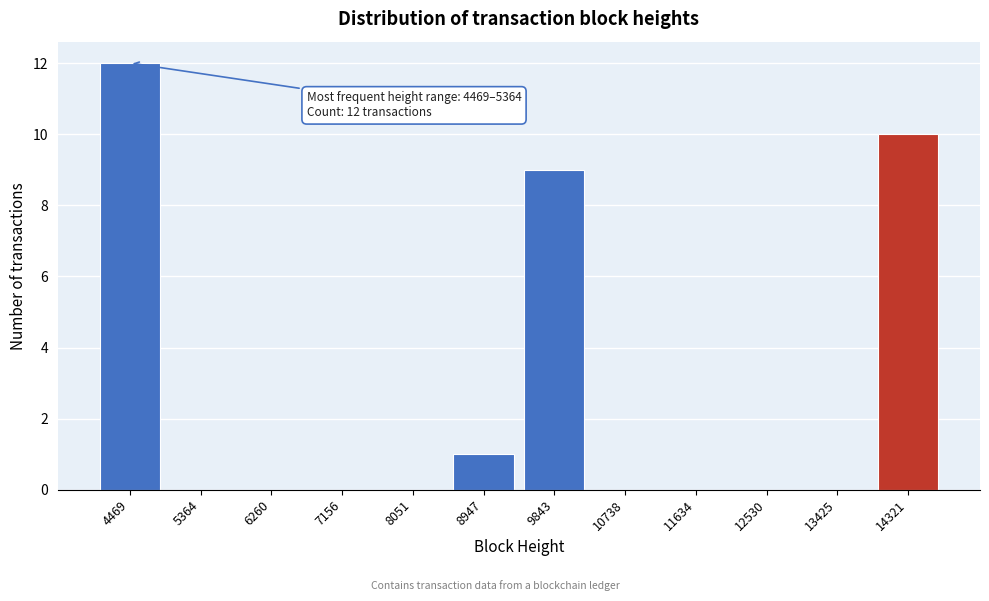

Reading right to left, list all the values displayed in this chart.

14321=10	13425=0	12530=0	11634=0	10738=0	9843=9	8947=1	8051=0	7156=0	6260=0	5364=0	4469=12